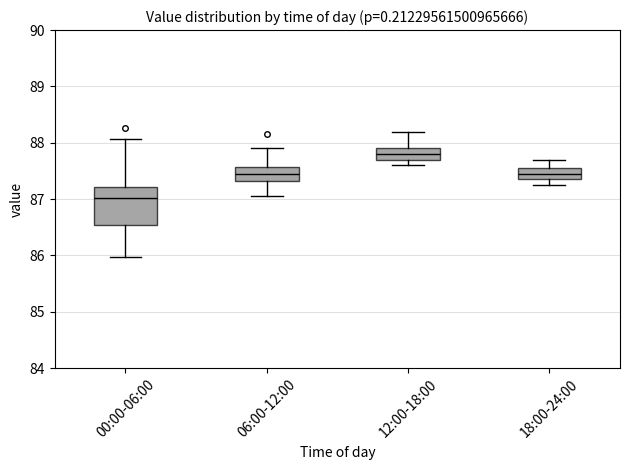

Reading left to right, read every box against the y-axis: the position of its median line, the range the box covers, and the ends of its whiskers. The values are not printed on the chart, so give them approximately, as read against the axis.

00:00-06:00: median 87.0, box 86.5 to 87.2, whiskers 86.0 to 88.1
06:00-12:00: median 87.4, box 87.3 to 87.6, whiskers 87.1 to 87.9
12:00-18:00: median 87.8, box 87.7 to 87.9, whiskers 87.6 to 88.2
18:00-24:00: median 87.5, box 87.4 to 87.6, whiskers 87.3 to 87.7